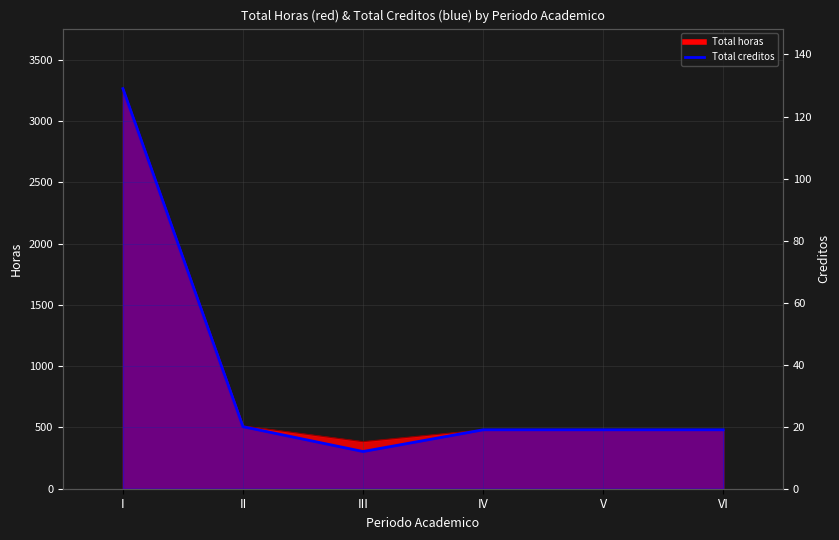

At which category does the chart reach its minimum across all series?

III